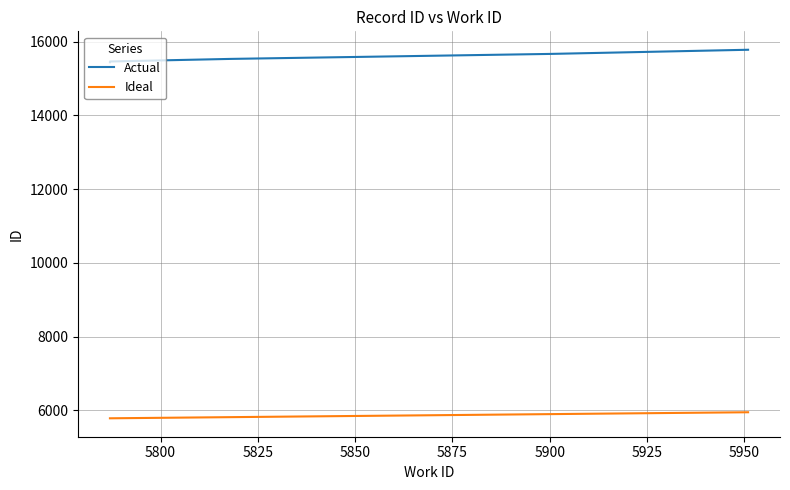

How many lines are shown in the chart?

2